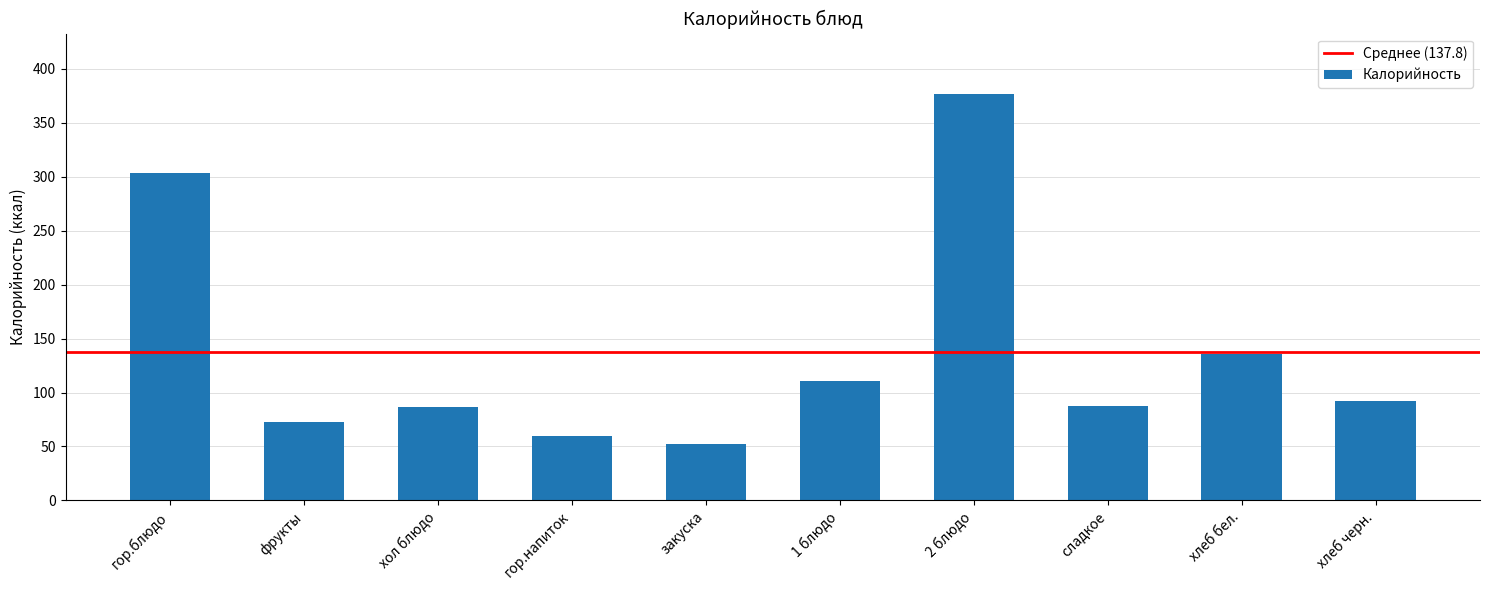

How many data points are less than 92?

5